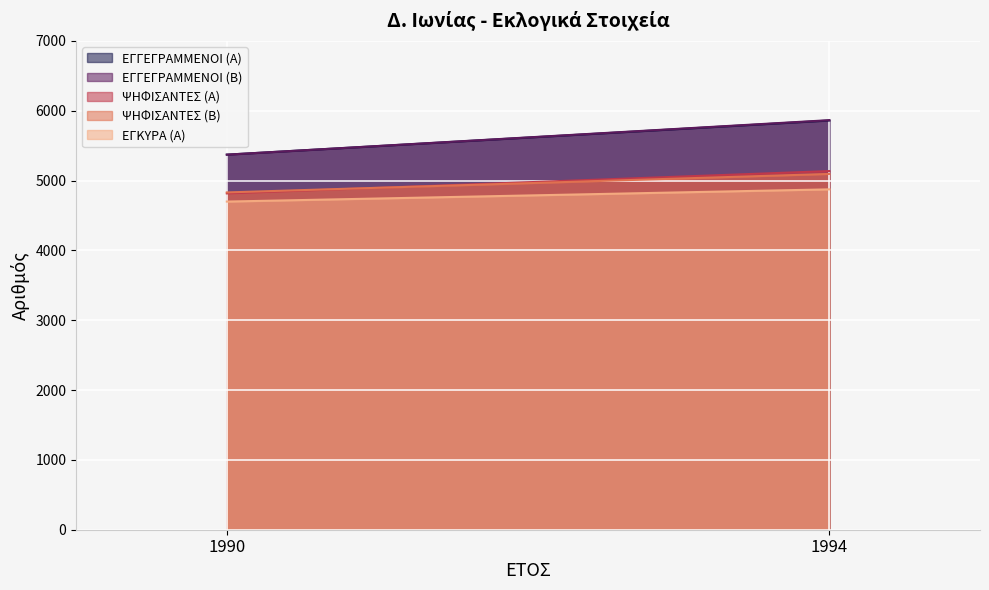

Is it true that ΕΓΓΕΓΡΑΜΜΕΝΟΙ (Β) equals 5371 at 1990?

True